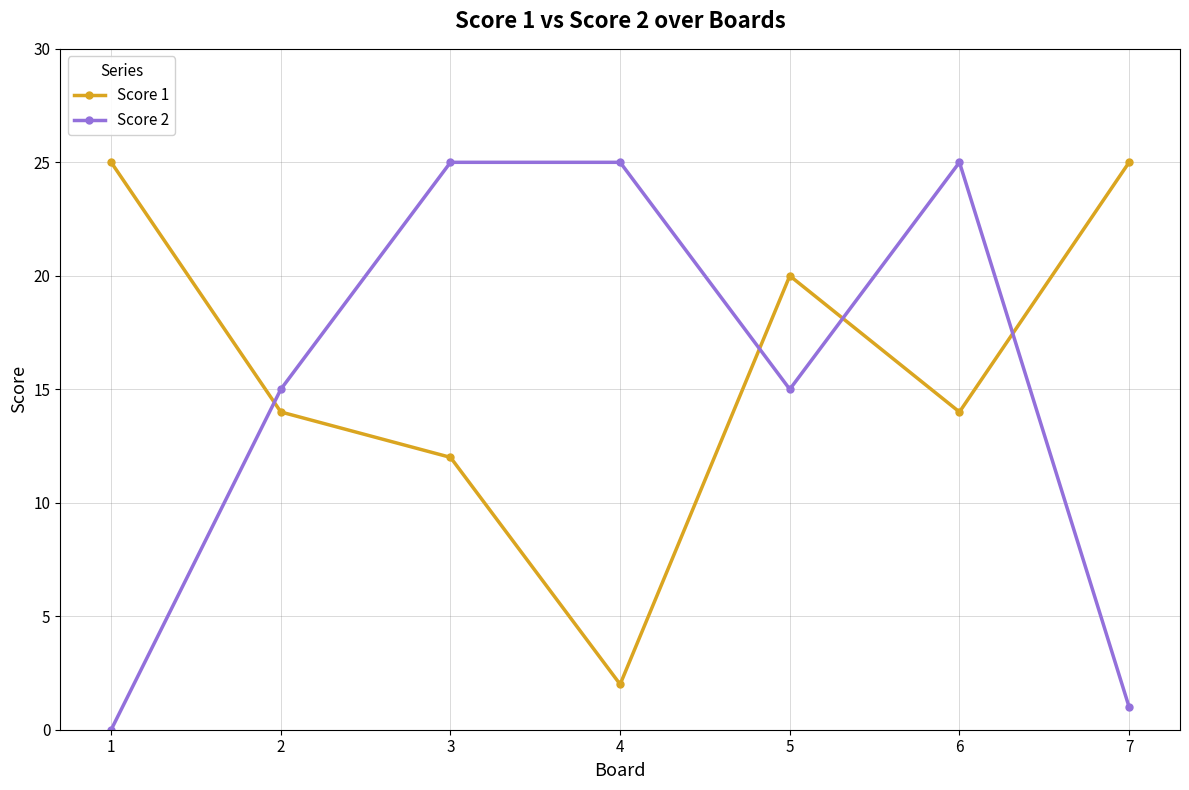

At which category is the sum across all series the highest?

6